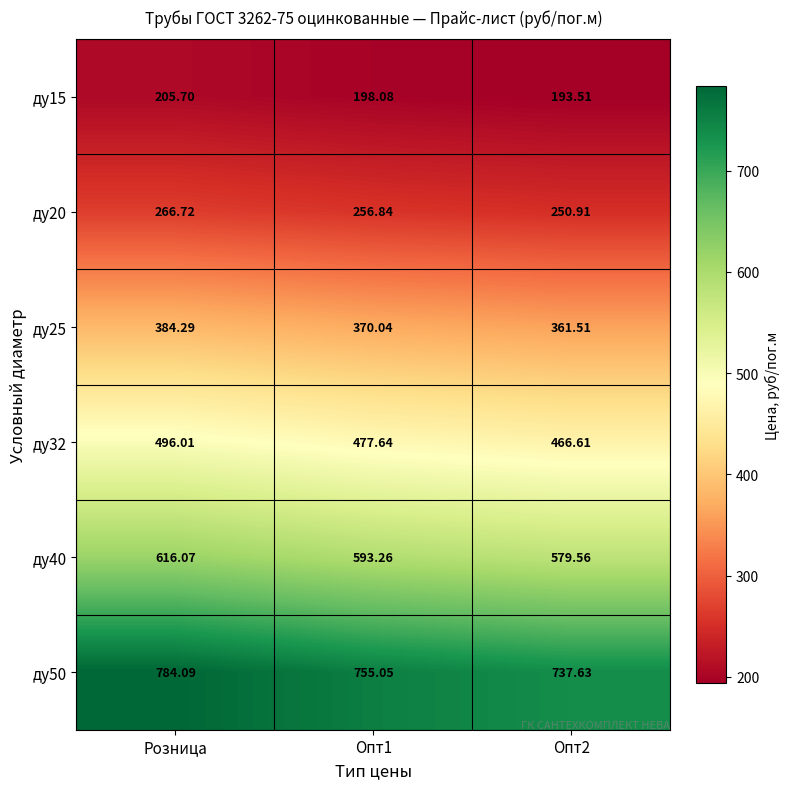

At which category is the sum across all series the highest?

Розница